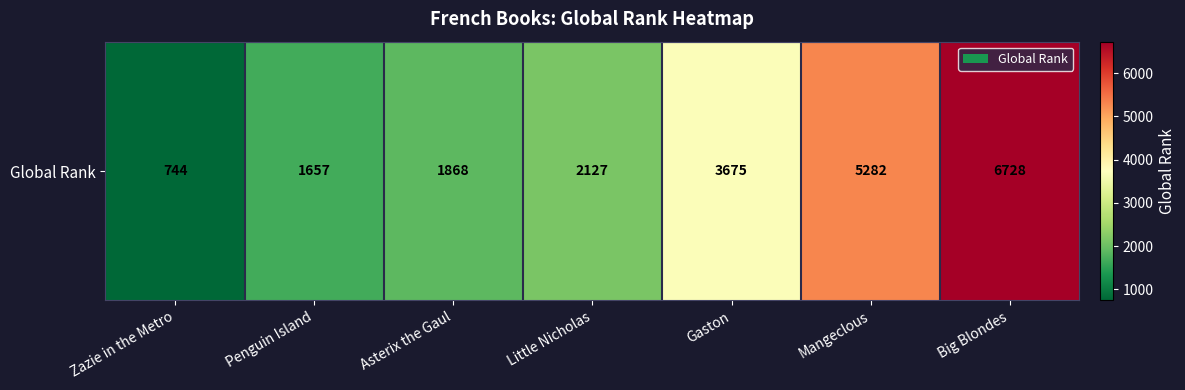

What is the change in value from Zazie in the Metro to Penguin Island?

+913